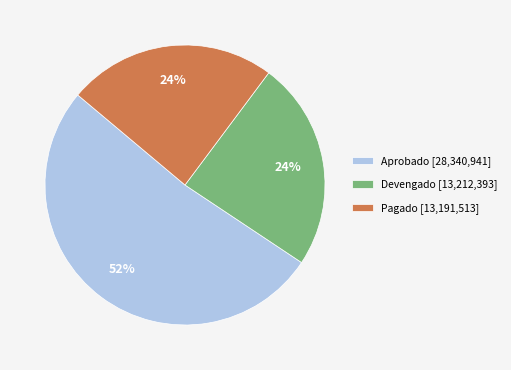

How many segments does this pie chart have?

3